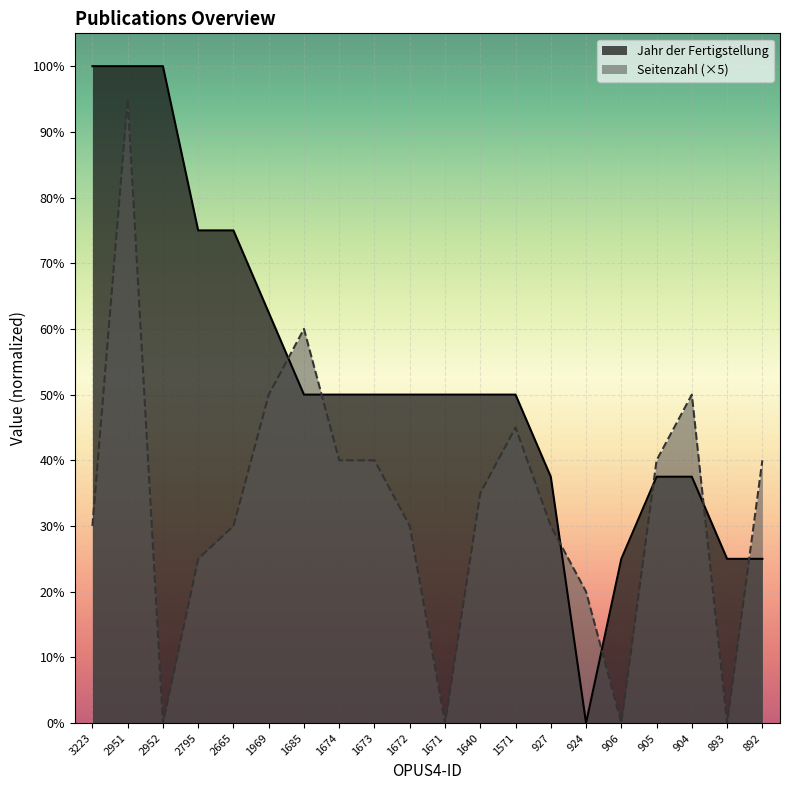

The value of Jahr der Fertigstellung at 1969 is 62.5. True or false?

True